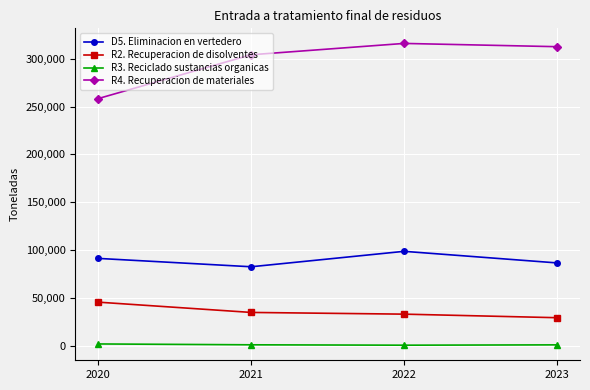

True or false: D5. Eliminacion en vertedero and R4. Recuperacion de materiales intersect in this chart.

False